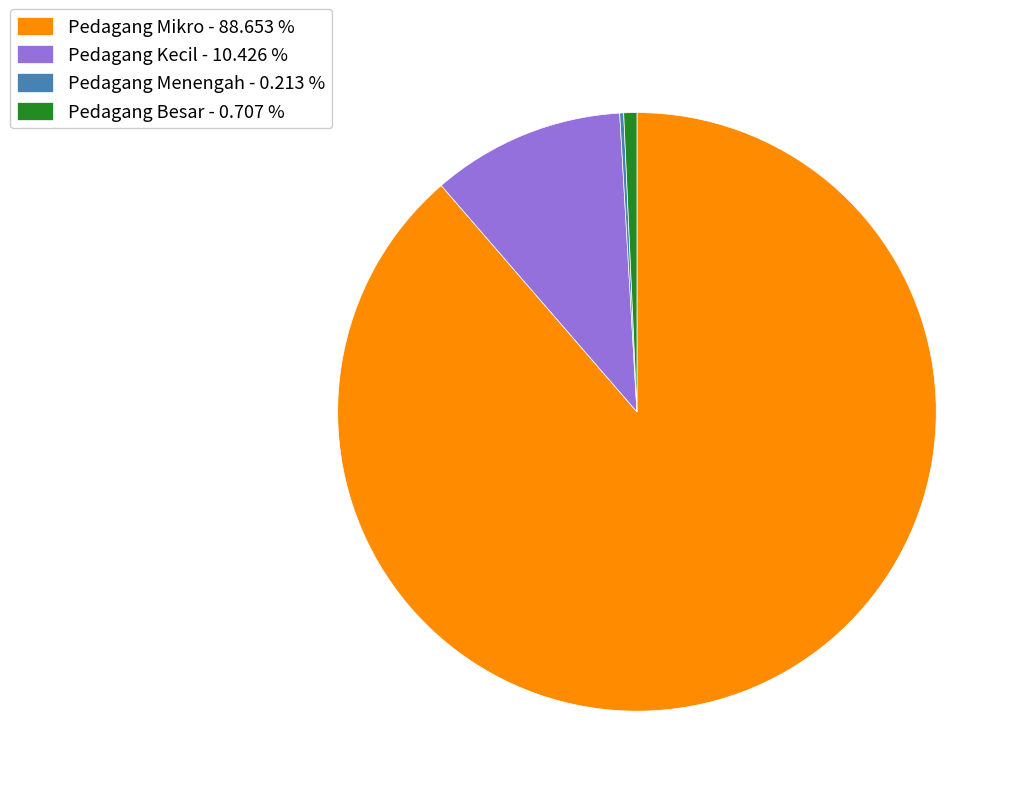

Does any single category account for the majority?

Yes